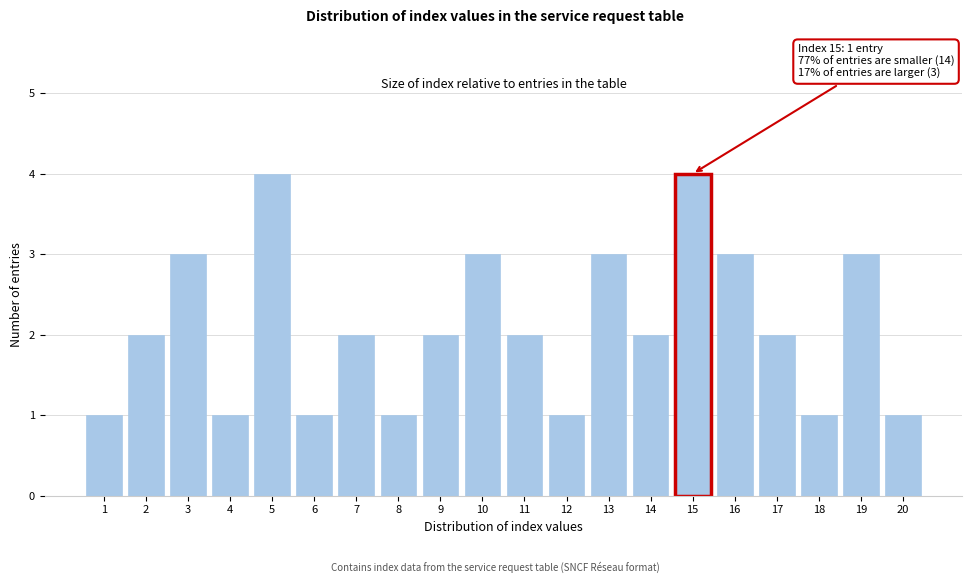

Reading left to right, extract all data points from this chart.

1=1	2=2	3=3	4=1	5=4	6=1	7=2	8=1	9=2	10=3	11=2	12=1	13=3	14=2	15=4	16=3	17=2	18=1	19=3	20=1